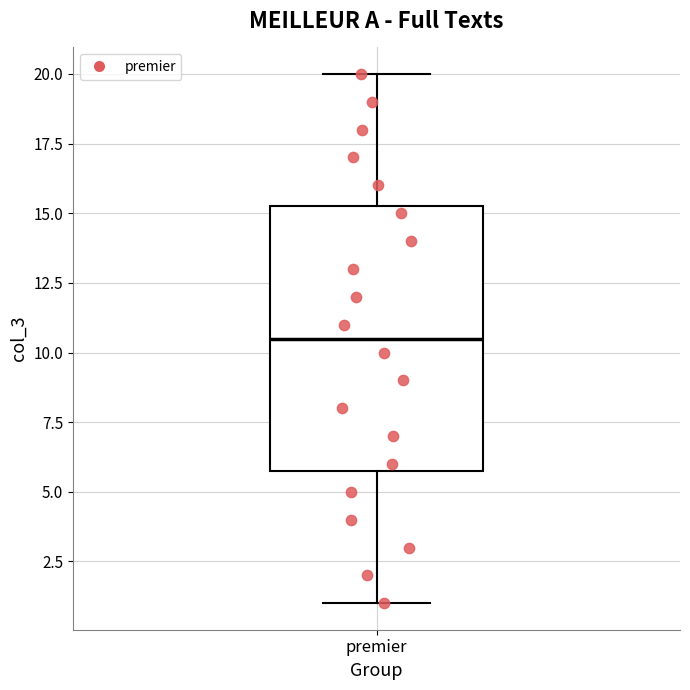

Transcribe this box plot: give where the median line is, the range the box spans, and where the two whiskers end, as read against the y-axis. The values are not printed on the chart, so give them approximately, as read against the axis.

median 10.5, box 6.0 to 15.5, whiskers 1.0 to 20.0